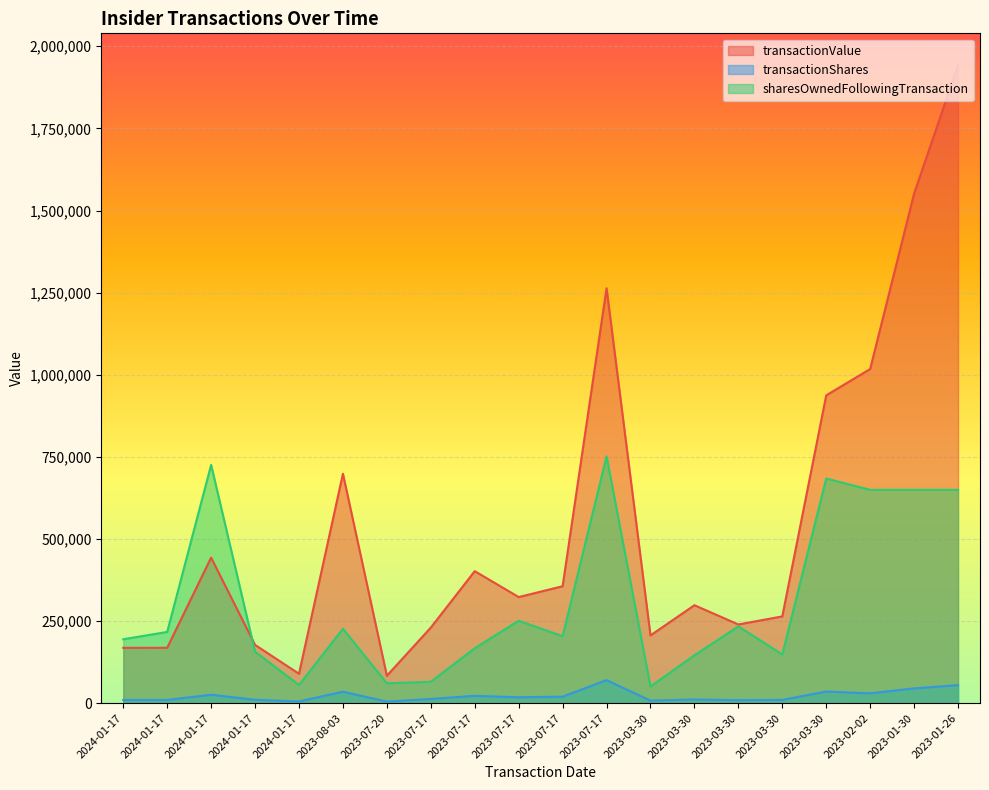

True or false: transactionShares and transactionValue cross at least once.

False